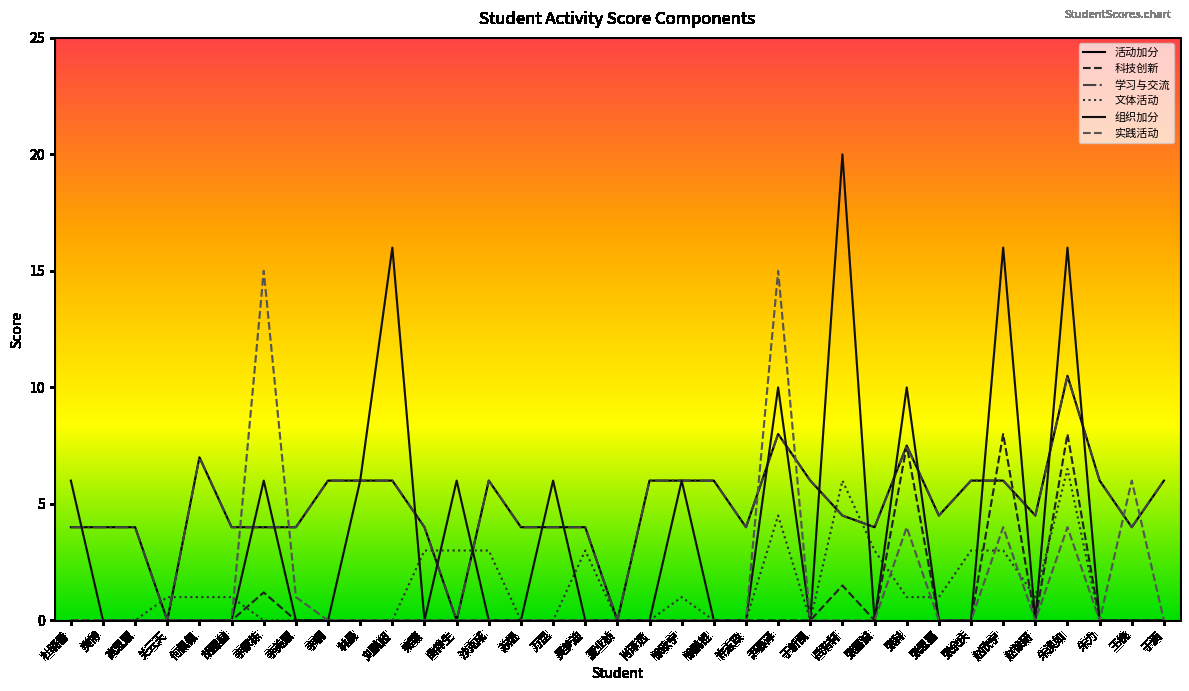

What is the difference between the second highest and minimum values in the 文体活动 series?

6.0